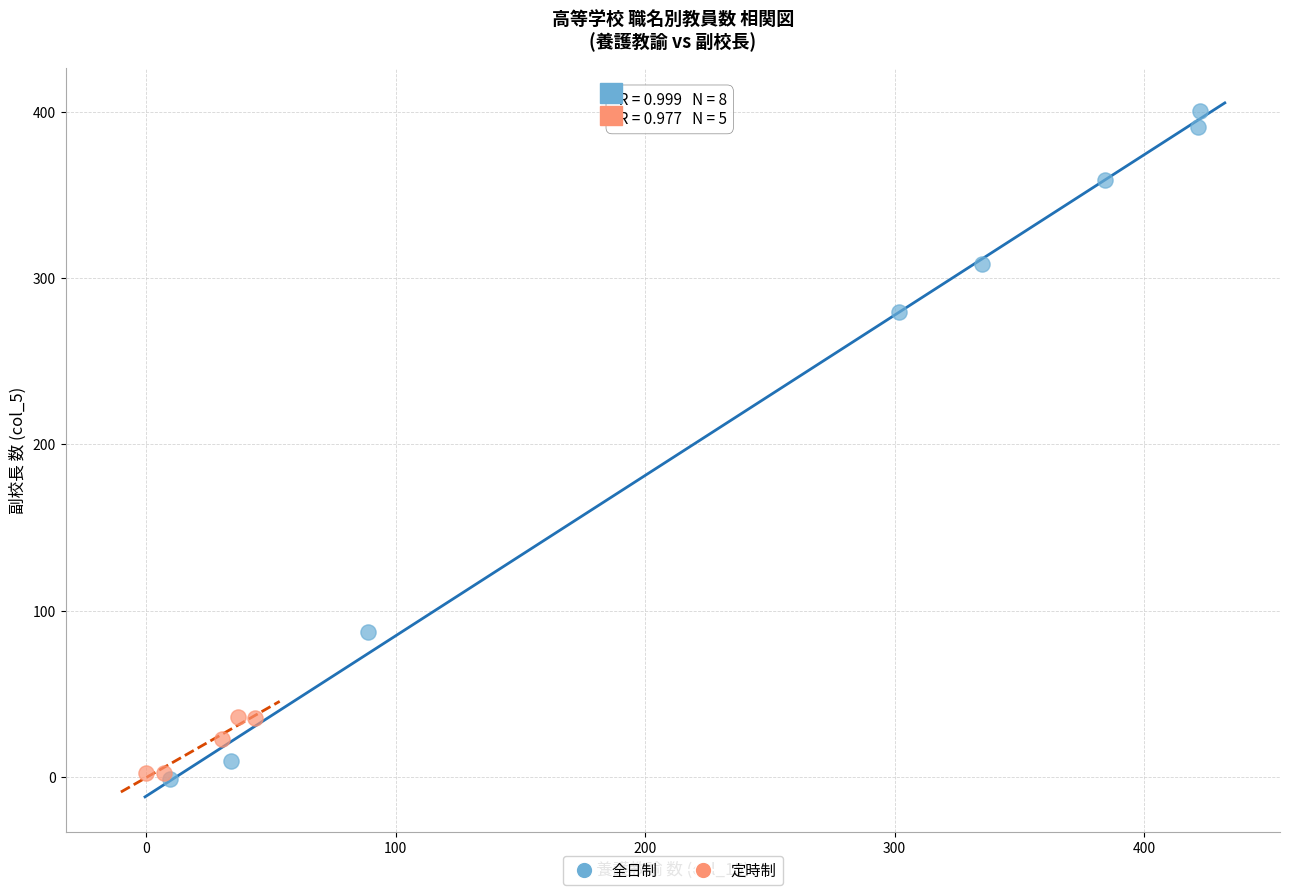

Which series reaches the maximum Y coordinate?

全日制